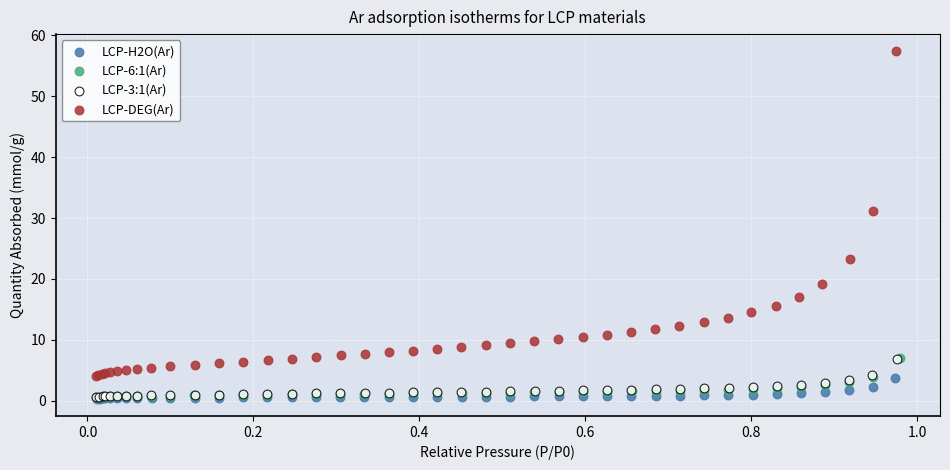

Which series reaches the maximum Y coordinate?

LCP-DEG(Ar)